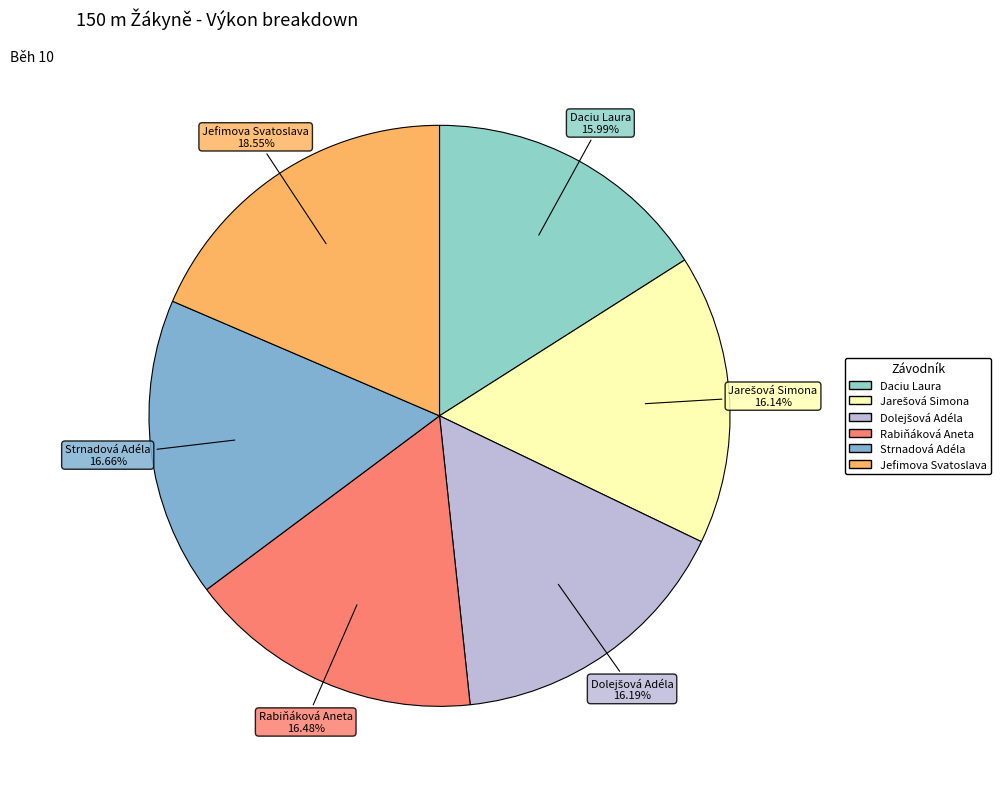

To the nearest percent, what portion does Daciu Laura represent?

16%